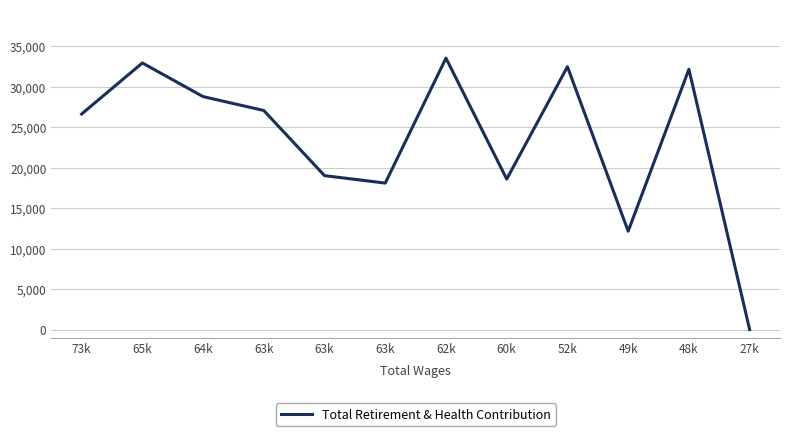

Count the number of categories in the chart.

12